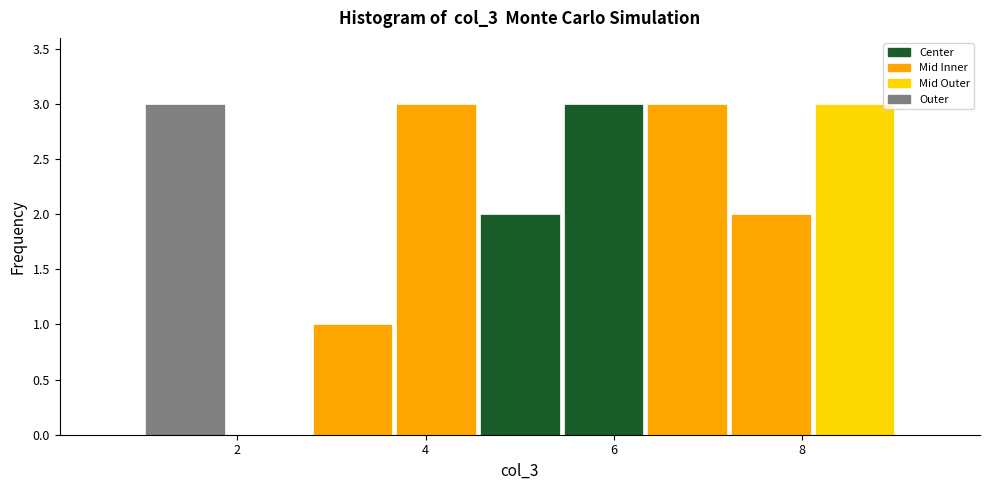

Reading left to right, transcribe this chart: for each bar, give the range it covers on the x-axis and its height. Neither the bar edges nor the heights are printed on the chart, so give them approximately, as read against the axes.

1.0 to 1.8: 3
1.8 to 2.8: 0
2.8 to 3.6: 1
3.6 to 4.6: 3
4.6 to 5.4: 2
5.4 to 6.4: 3
6.4 to 7.2: 3
7.2 to 8.2: 2
8.2 to 9.0: 3